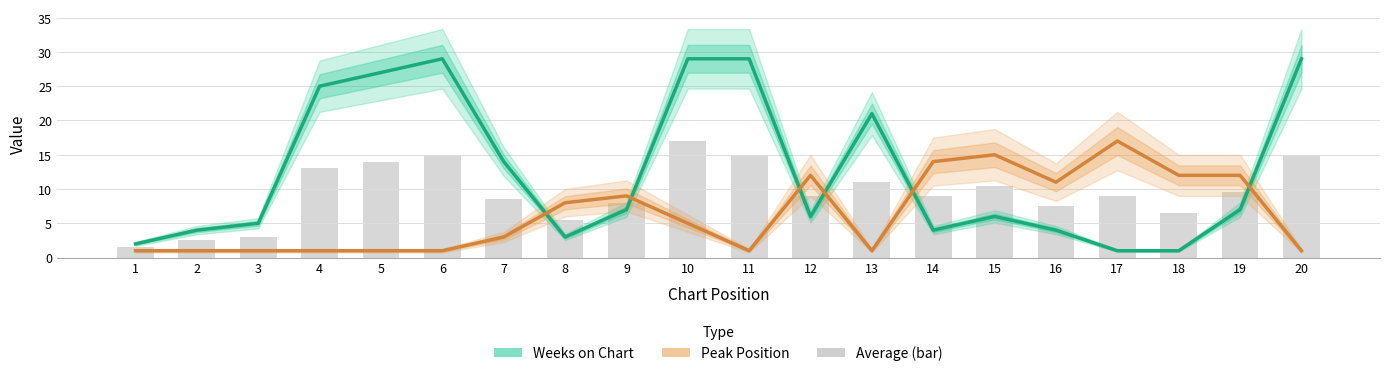

At 9, list the series in order from smallest to largest.

Weeks on Chart, Peak Position